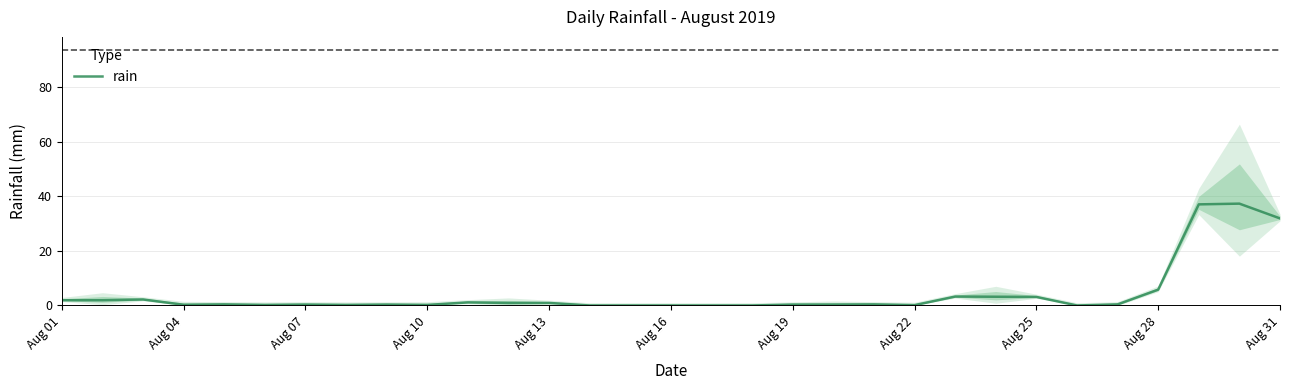

True or false: rain has a value of 0.3 at Aug 07.

True